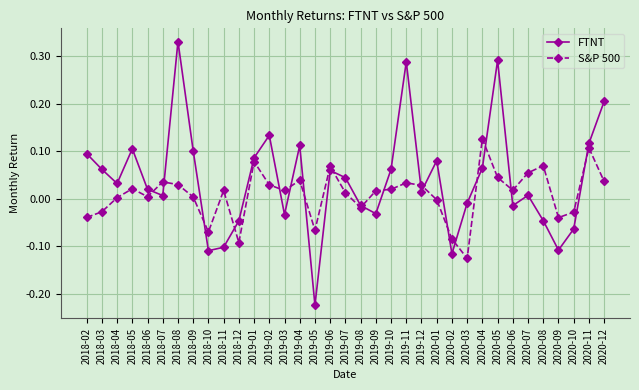

Is the value of FTNT at 2018-08 greater than the value of S&P 500 at 2018-09?

Yes